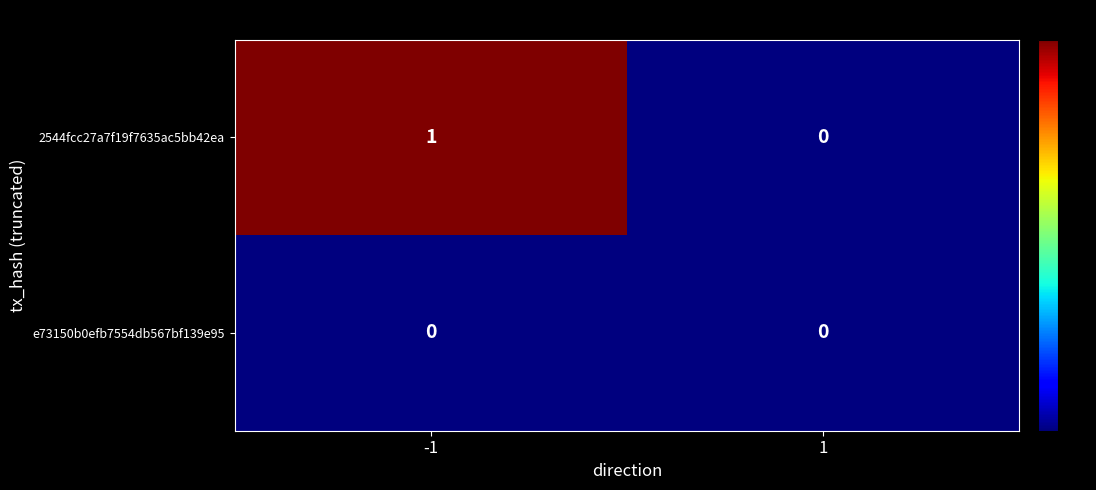

Reading right to left, what are all the values shown in this chart?

2544fcc27a7f19f7635ac5bb42ea: 0	1
e73150b0efb7554db567bf139e95: 0	0